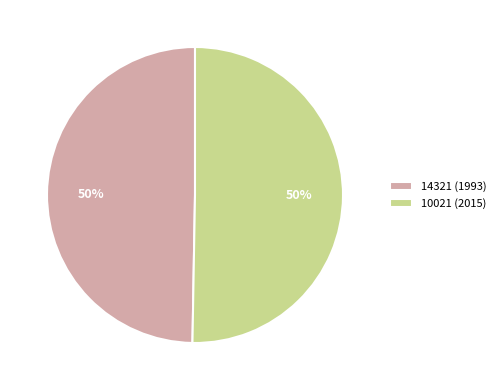

The 10021 (2015) slice represents 50% of the pie. True or false?

True